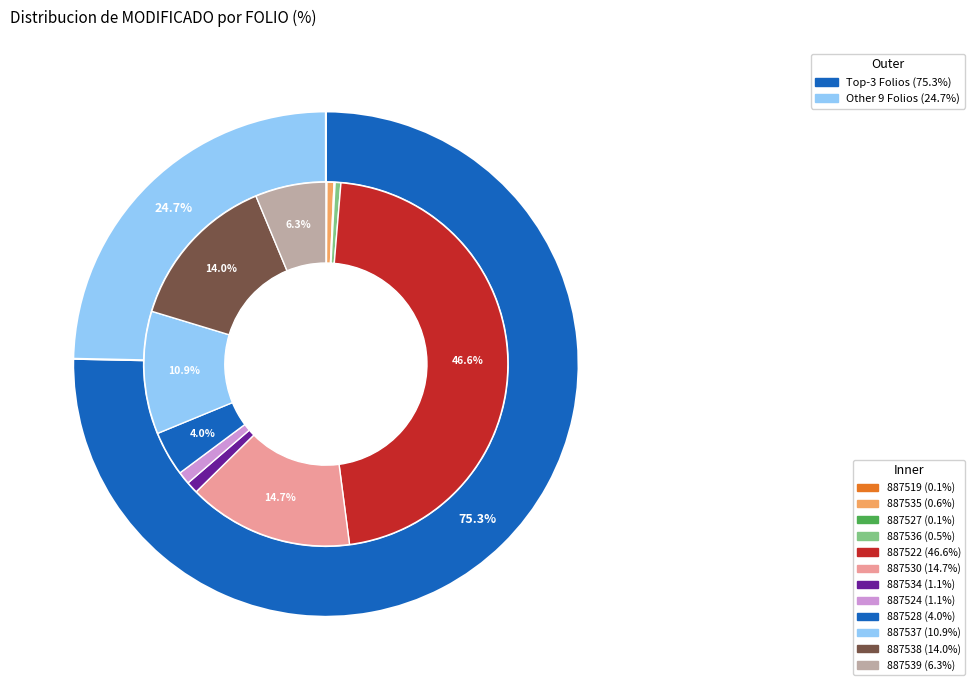

How much of the chart is everything except PUE210101887530?

85.3%